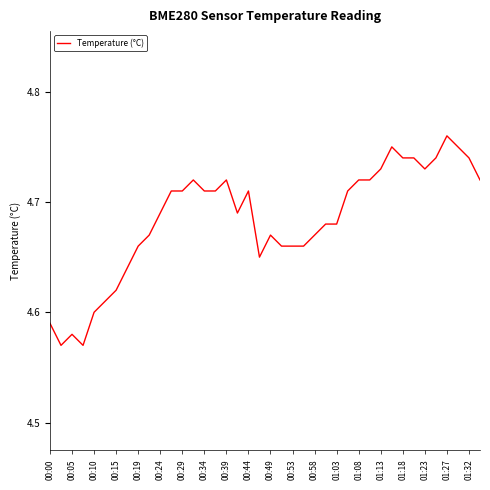

How many values are between 4 and 5?

40